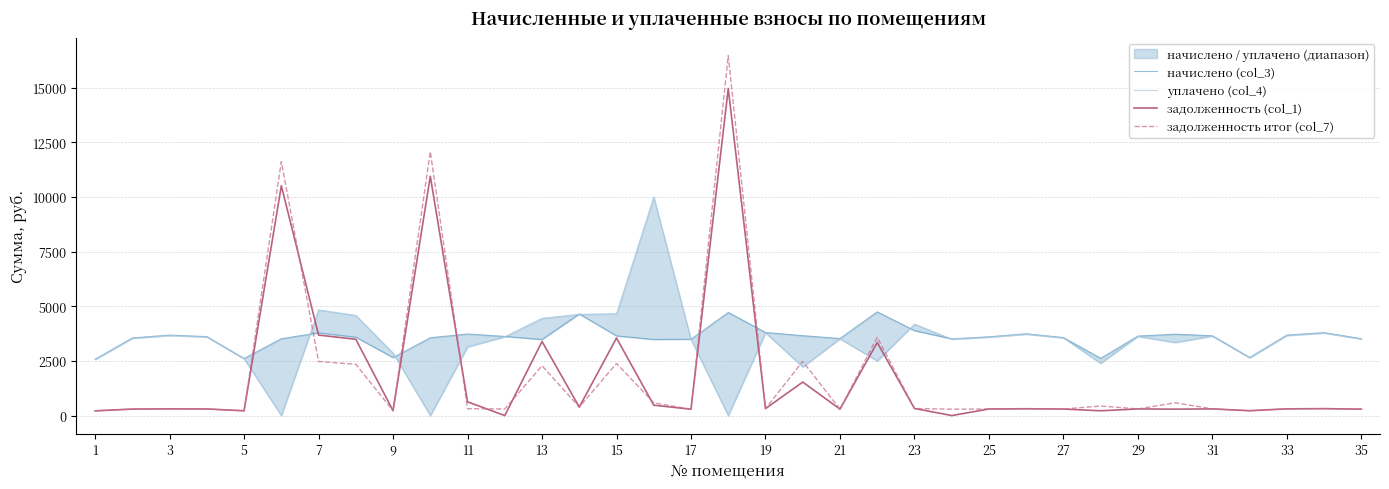

What are all the series names shown in the legend?

начислено (col_3), уплачено (col_4), задолженность (col_1), задолженность итог (col_7)